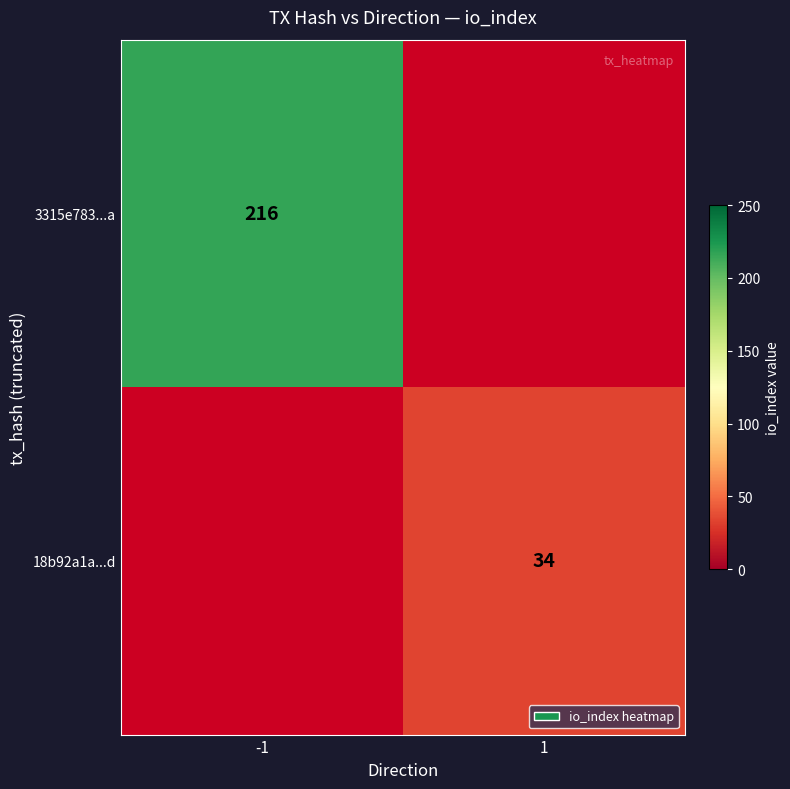

What is the smallest value displayed?

34.0